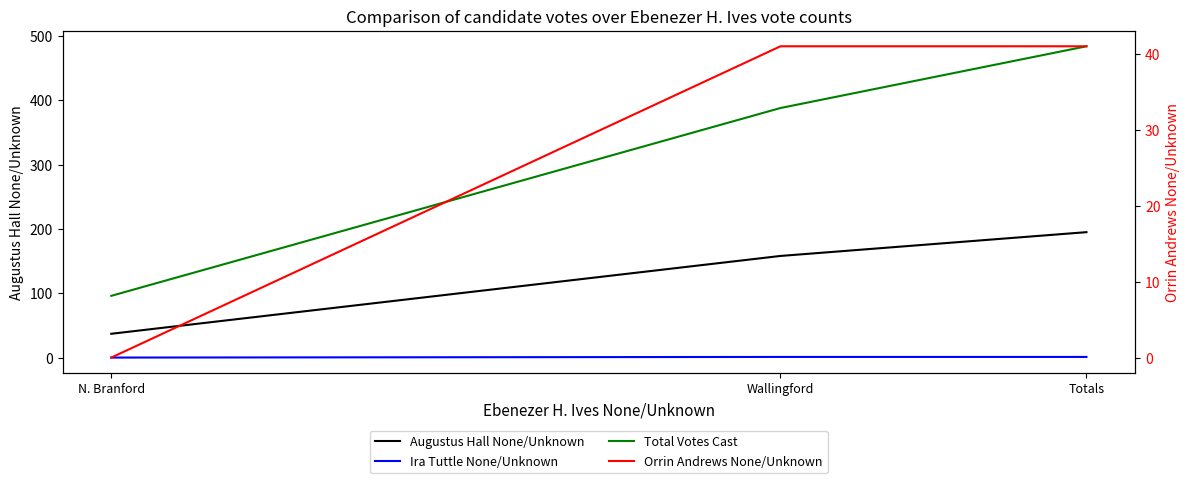

At which category does the chart reach its peak across all series?

Totals